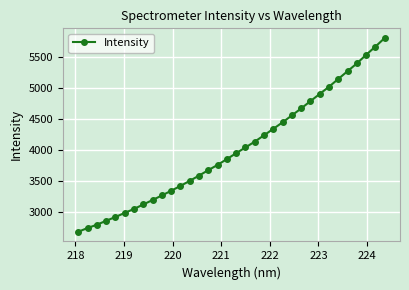

What is the maximum value shown in the chart?

5801.4